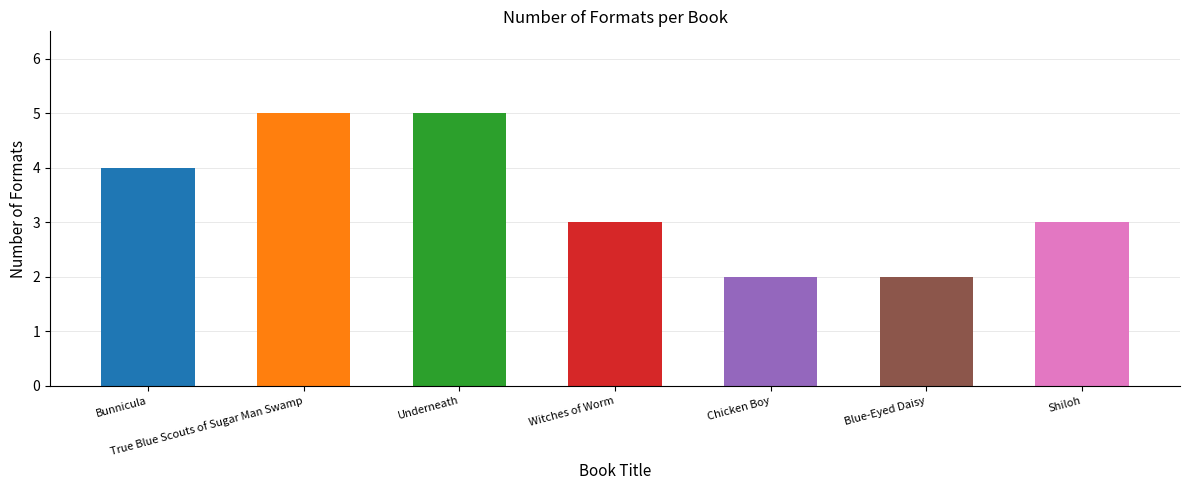

Rank the categories by value from lowest to highest.

Chicken Boy, Blue-Eyed Daisy, Witches of Worm, Shiloh, Bunnicula, True Blue Scouts of Sugar Man Swamp, Underneath